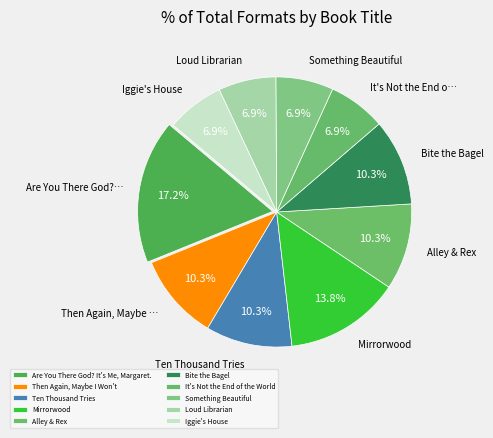

Does Are You There God? It's Me, Margaret. account for over 50% of the chart?

No